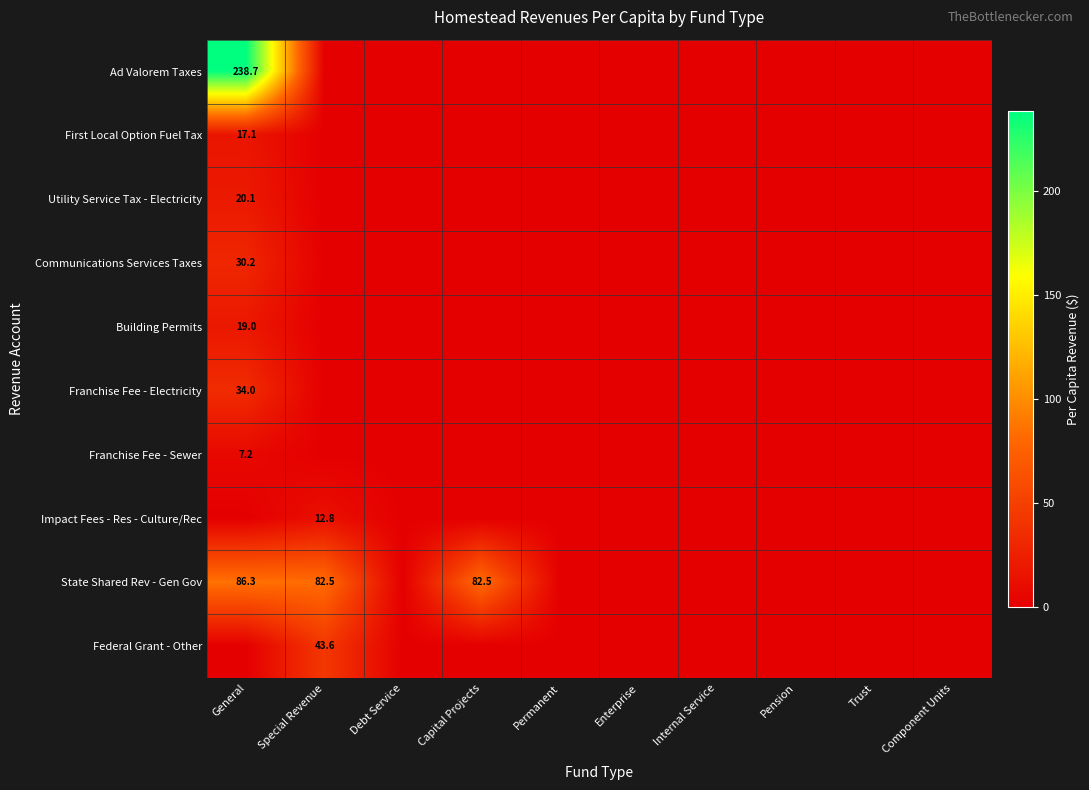

At how many categories does at least one series exceed 31?

3